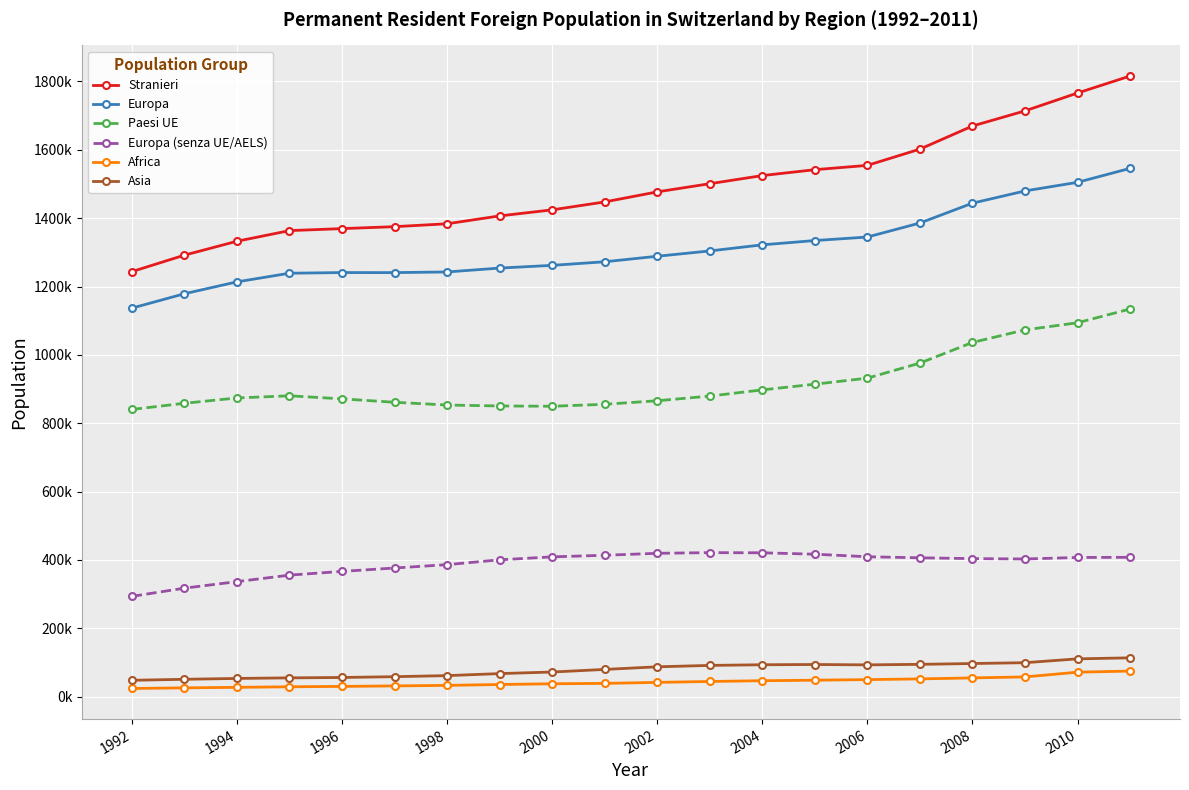

What is the value of the Stranieri point at the 16th from the left?

1602093